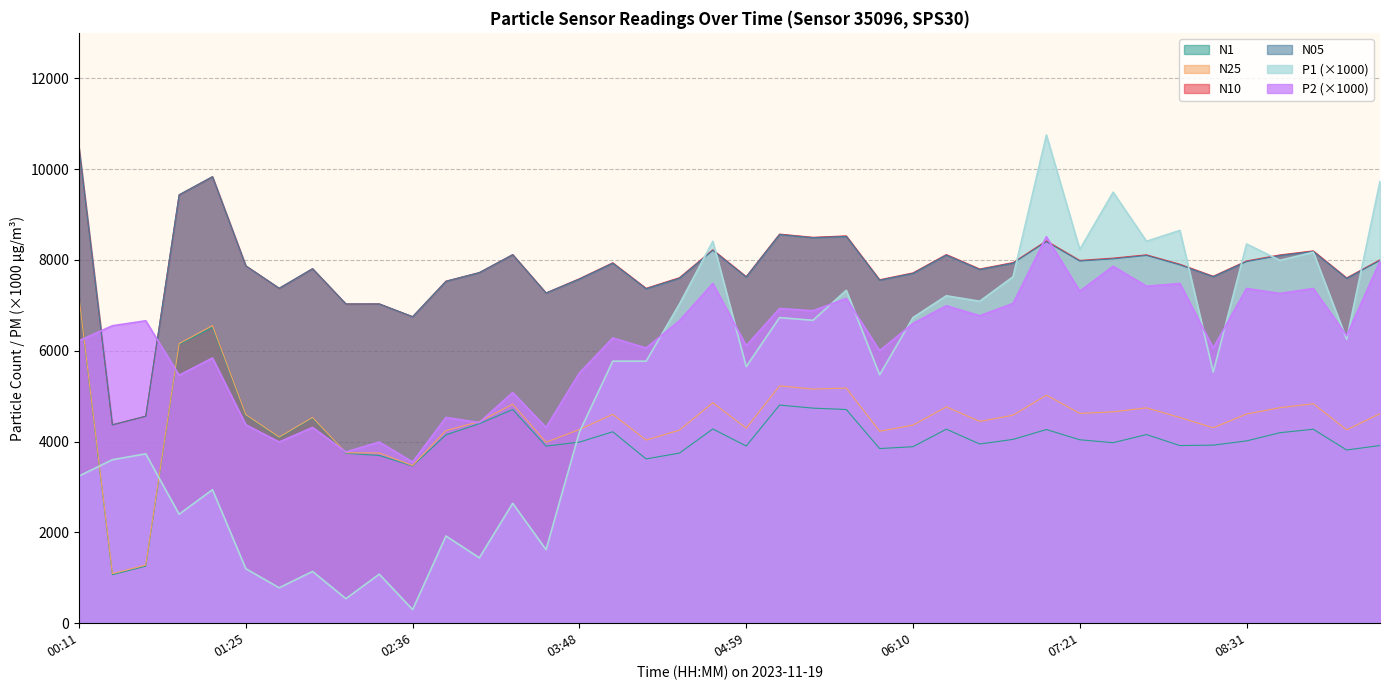

What is the average value of the N05 series?

7798.5